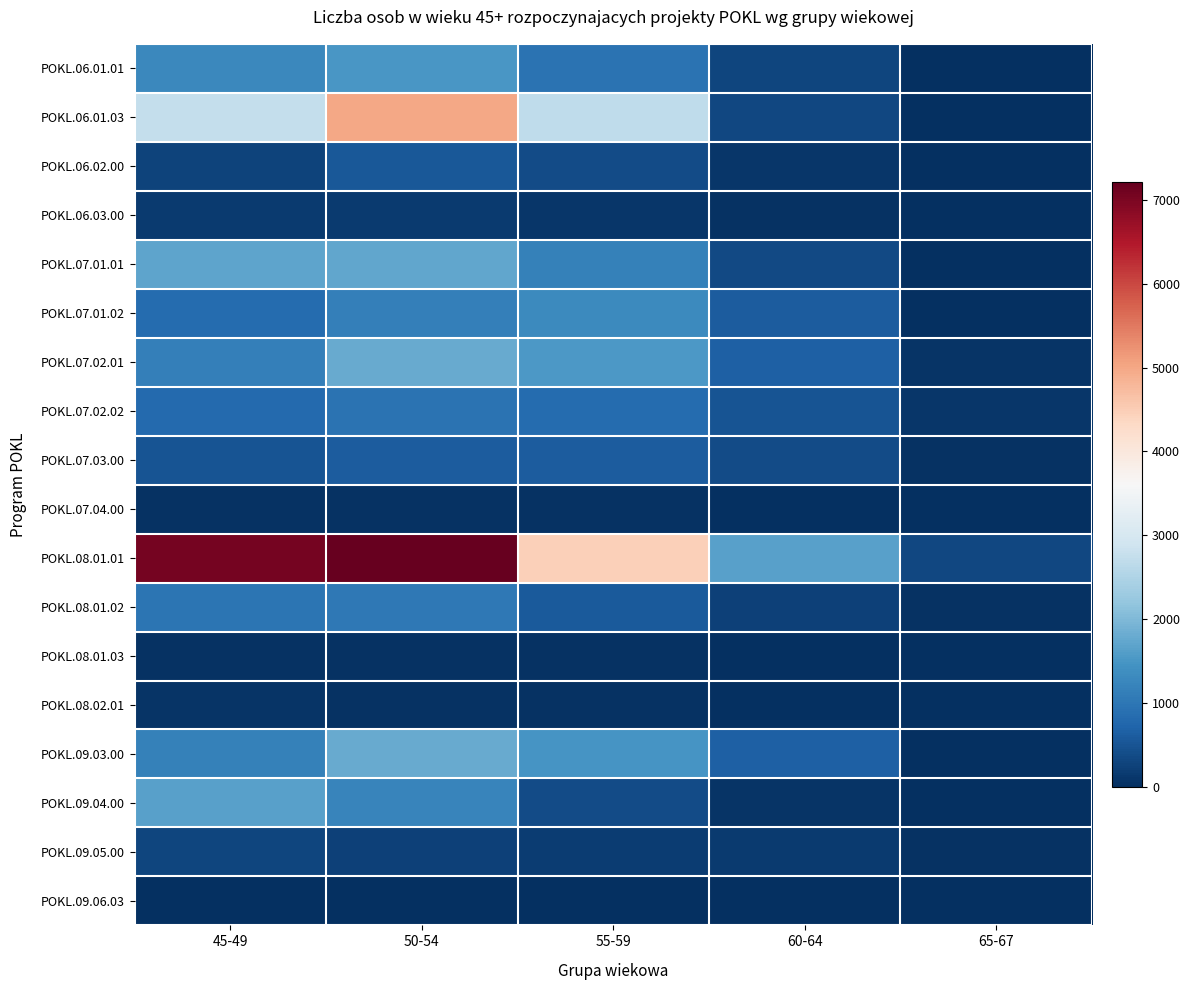

At how many categories does at least one series exceed 5502?

2